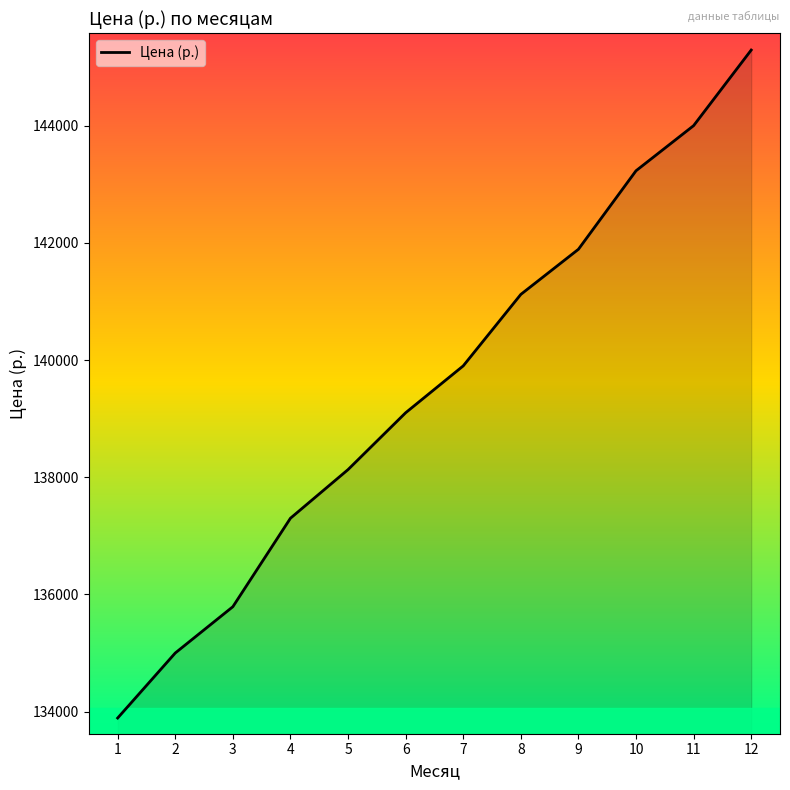

What is the ratio of the value at 6 to the value at 5?

1.0